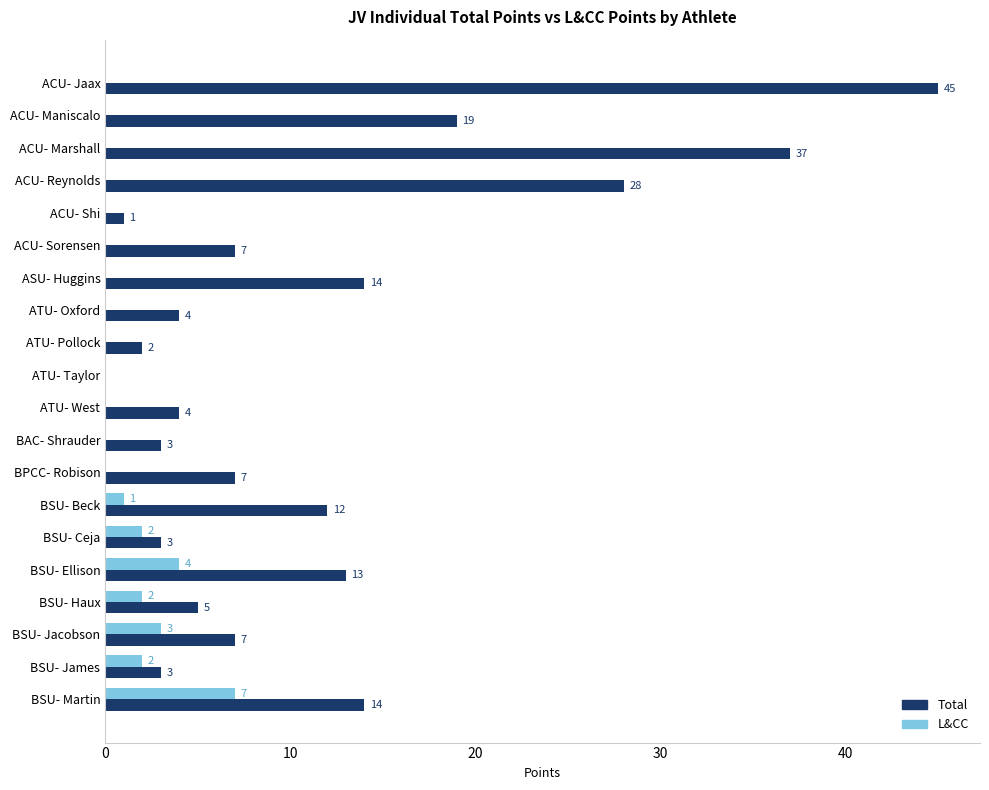

Between ACU- Jaax and BSU- Ellison, which series saw the biggest shift?

Total